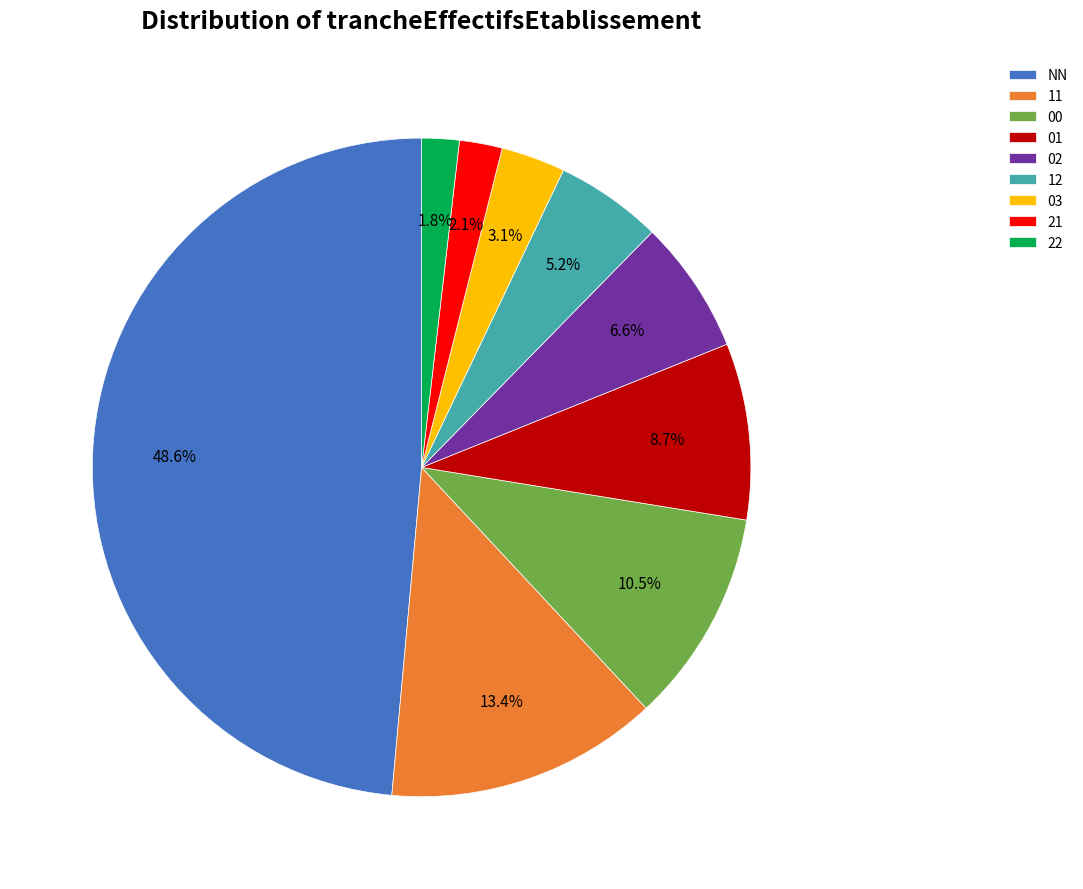

Does 22 account for over 50% of the chart?

No